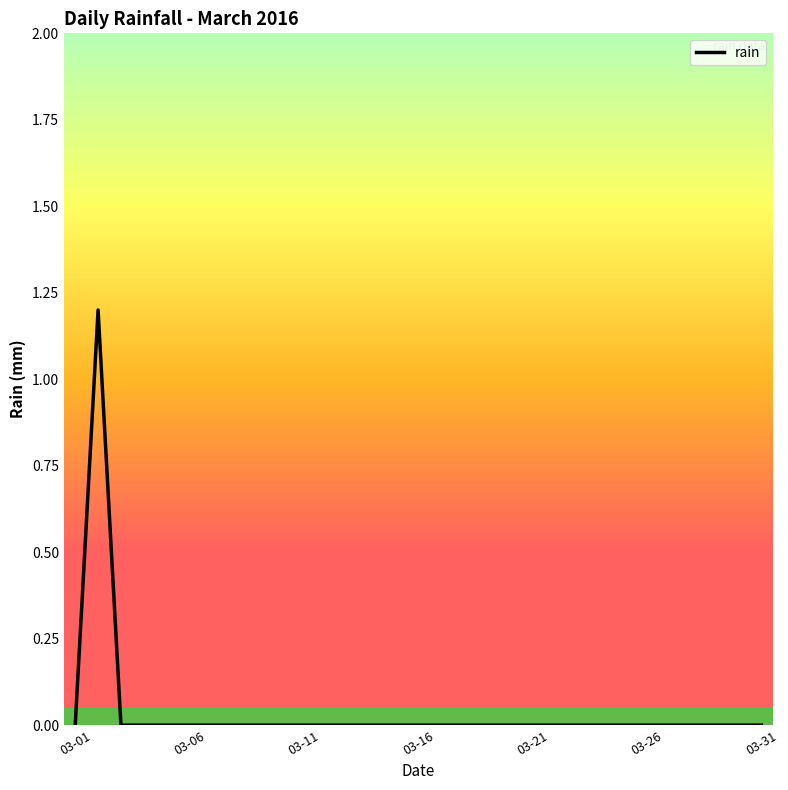

What is the maximum value shown in the chart?

1.2